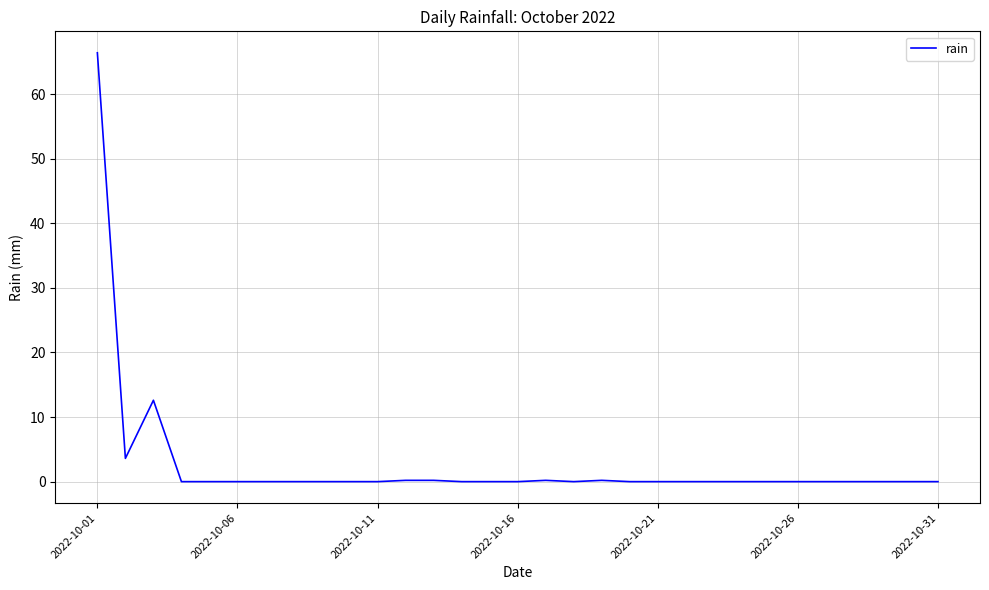

What is the greatest value displayed?

66.4